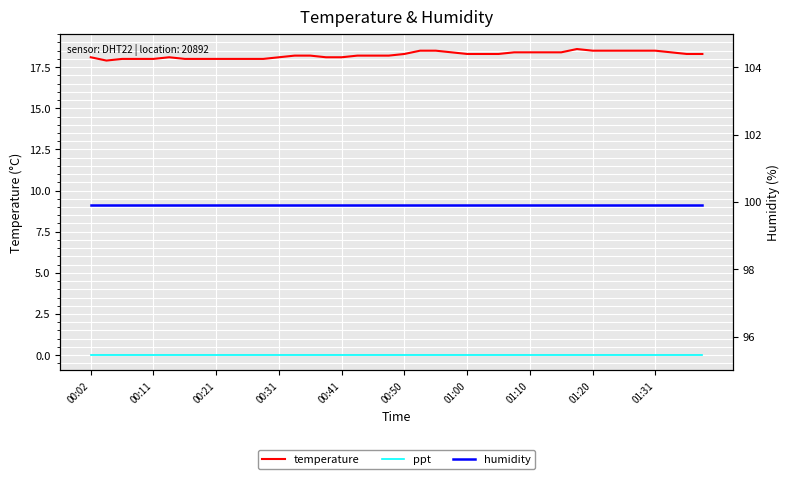

At 01:00, list the series in order from largest to smallest.

humidity, temperature, ppt